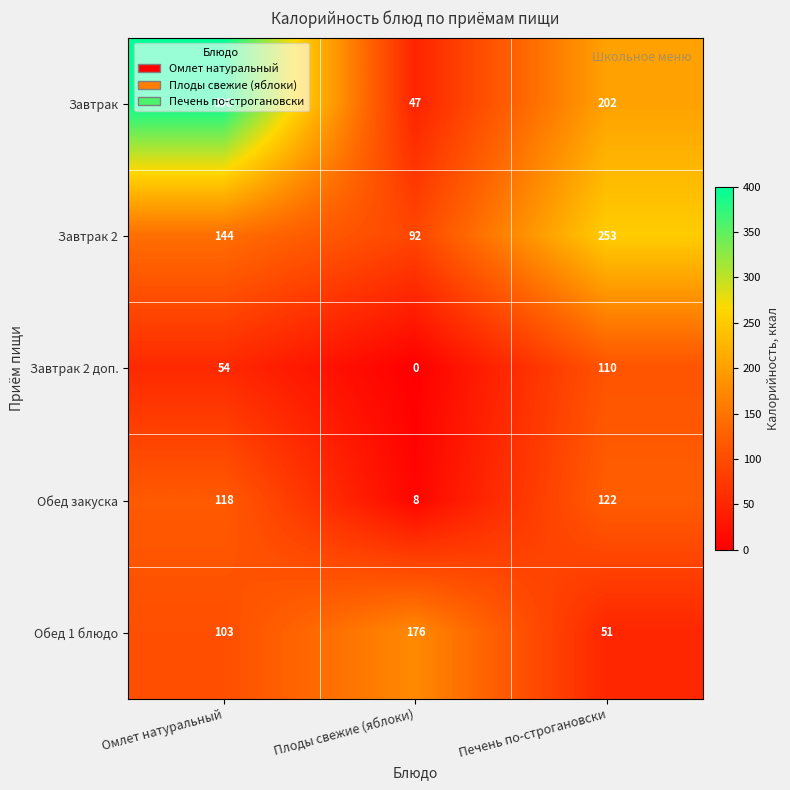

Is it true that Обед закуска equals 8 at Плоды свежие (яблоки)?

True